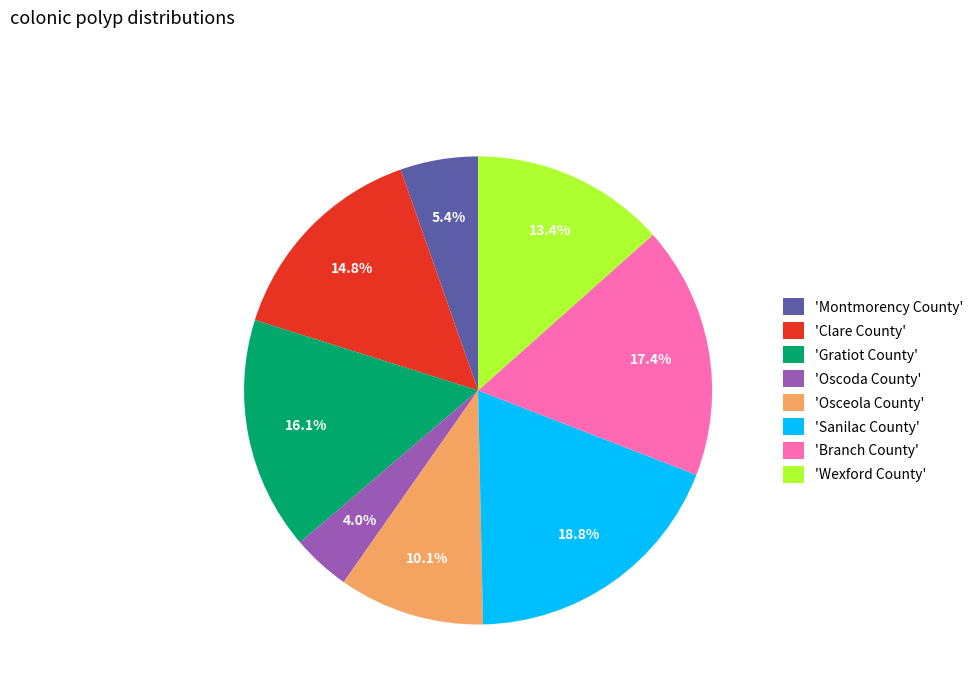

Is the sum of 'Wexford County' and 'Osceola County' greater than half?

No